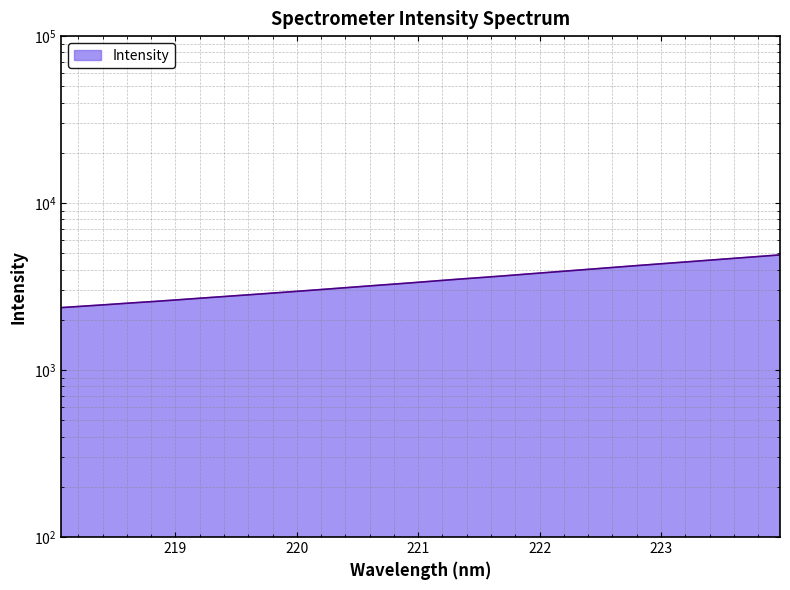

How many distinct data groups are displayed?

1